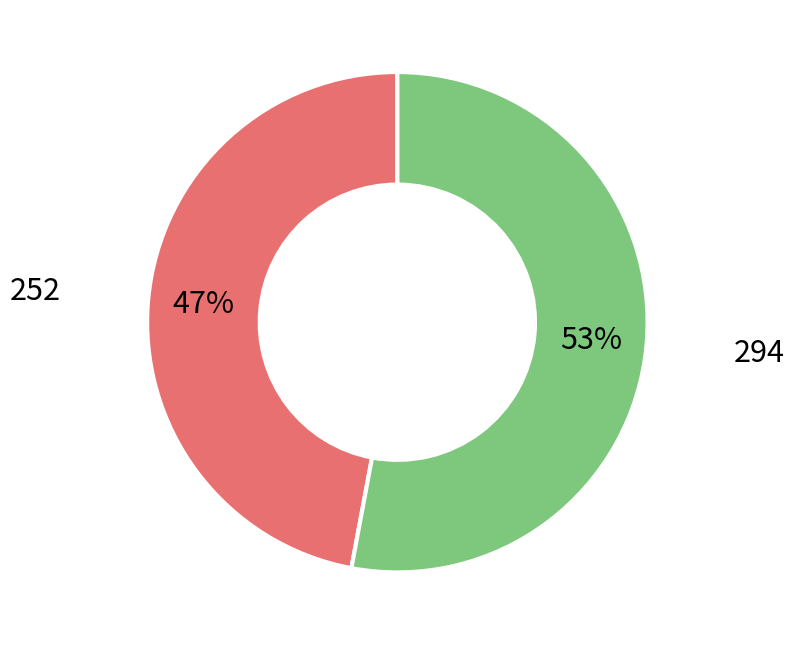

Which has a higher value, 252 or 294?

294